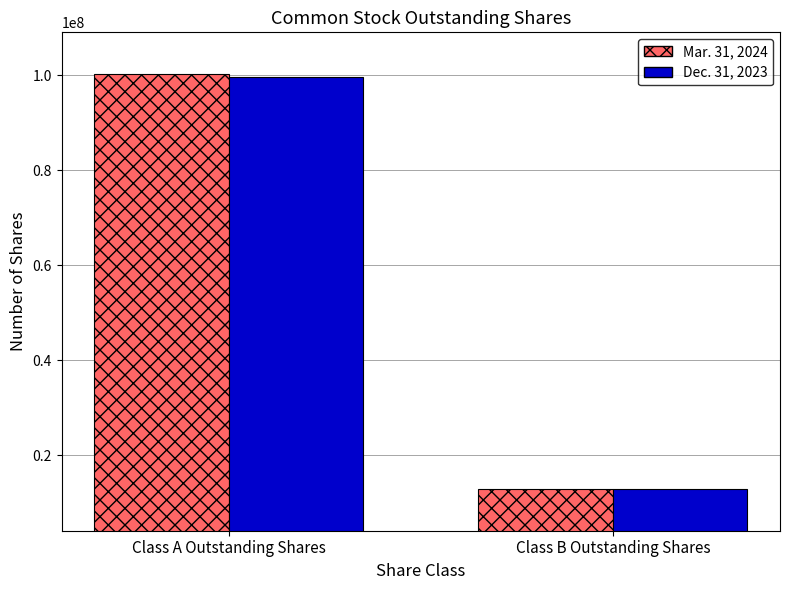

The Dec. 31, 2023 series shows 99700052 at Class A Outstanding Shares. True or false?

True